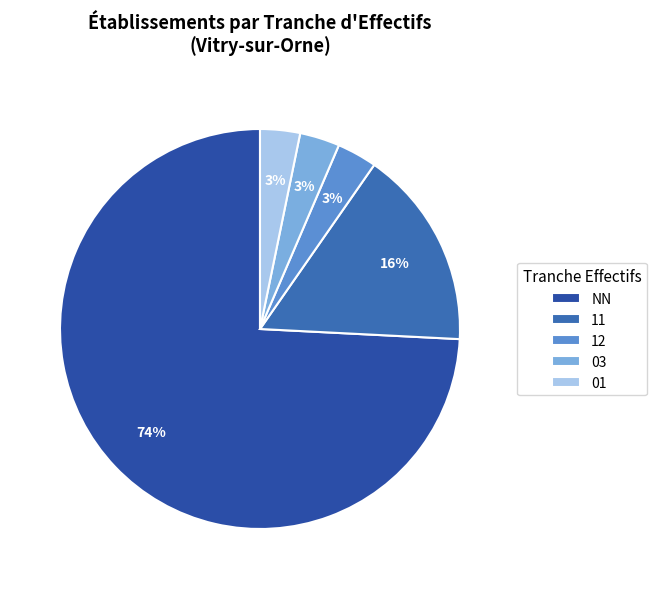

What is the majority slice?

NN